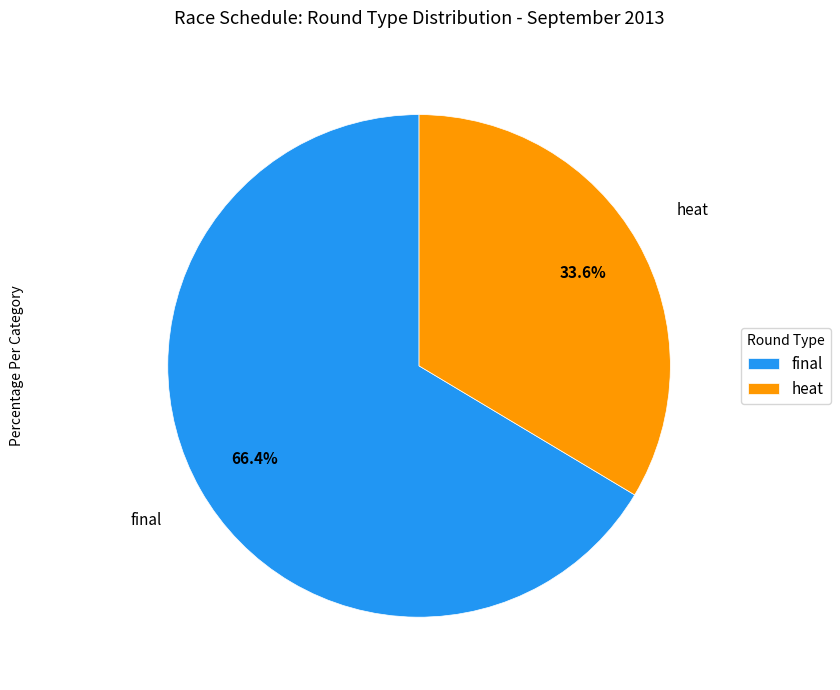

To the nearest percent, what is the combined percentage of final and heat?

100%